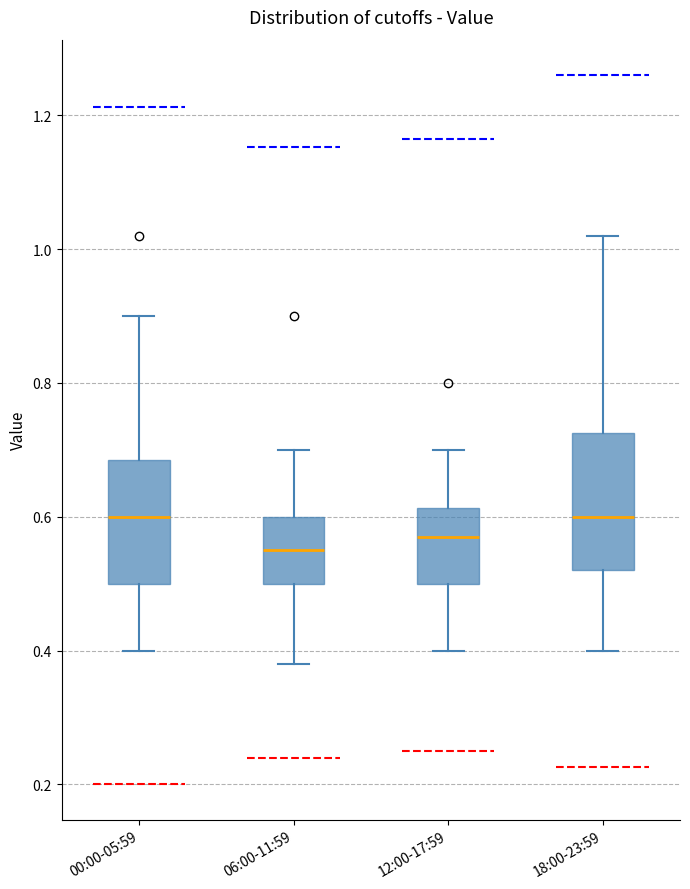

Where is the upper edge of the box for 00:00-05:59 on the y-axis? The values are not printed on the chart, so give them approximately, as read against the axis.

0.68